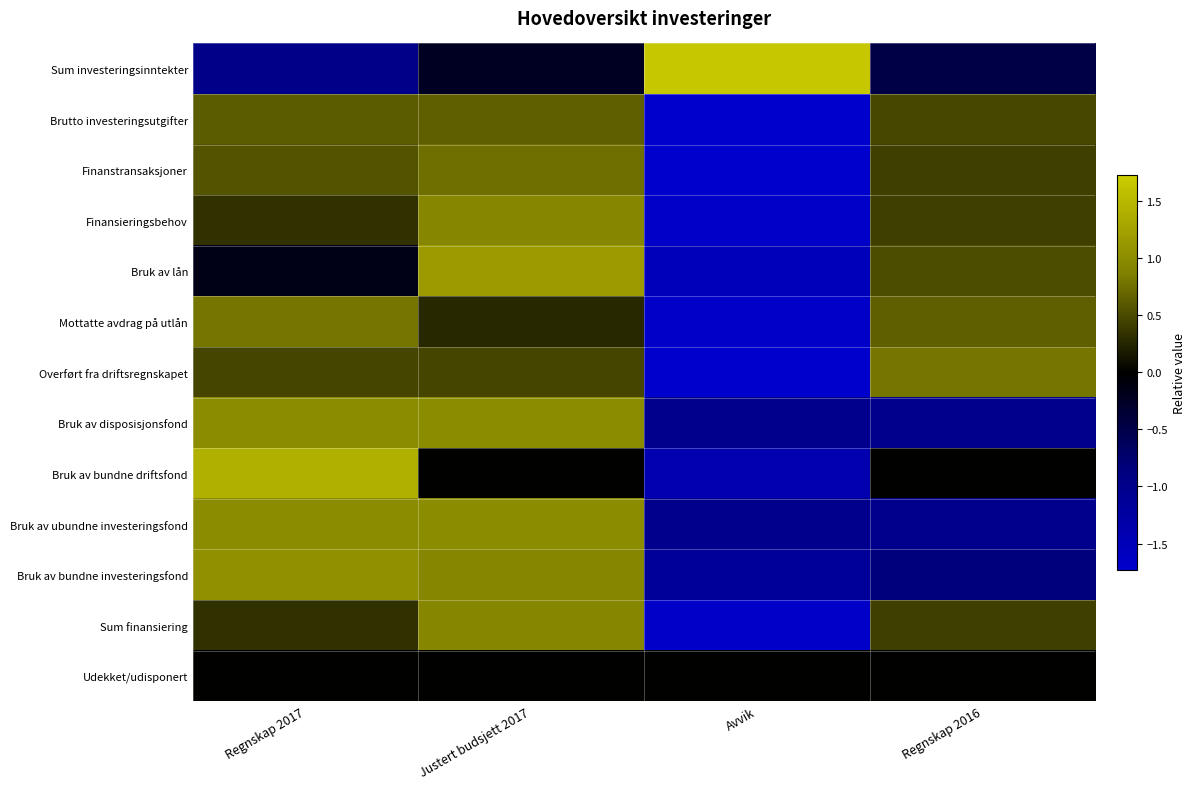

Reading right to left, what are all the values shown in this chart?

Sum investeringsinntekter: Regnskap 2016=-0.5	Avvik=1.7	Justert budsjett 2017=-0.2	Regnskap 2017=-1.0
Brutto investeringsutgifter: Regnskap 2016=0.5	Avvik=-1.7	Justert budsjett 2017=0.6	Regnskap 2017=0.6
Finanstransaksjoner: Regnskap 2016=0.4	Avvik=-1.7	Justert budsjett 2017=0.7	Regnskap 2017=0.6
Finansieringsbehov: Regnskap 2016=0.4	Avvik=-1.7	Justert budsjett 2017=0.9	Regnskap 2017=0.3
Bruk av lån: Regnskap 2016=0.5	Avvik=-1.5	Justert budsjett 2017=1.2	Regnskap 2017=-0.1
Mottatte avdrag på utlån: Regnskap 2016=0.6	Avvik=-1.7	Justert budsjett 2017=0.3	Regnskap 2017=0.8
Overført fra driftsregnskapet: Regnskap 2016=0.8	Avvik=-1.7	Justert budsjett 2017=0.5	Regnskap 2017=0.5
Bruk av disposisjonsfond: Regnskap 2016=-1.0	Avvik=-1.0	Justert budsjett 2017=1.0	Regnskap 2017=1.0
Bruk av bundne driftsfond: Regnskap 2016=0.0	Avvik=-1.4	Justert budsjett 2017=0.0	Regnskap 2017=1.4
Bruk av ubundne investeringsfond: Regnskap 2016=-1.0	Avvik=-1.0	Justert budsjett 2017=1.0	Regnskap 2017=1.0
Bruk av bundne investeringsfond: Regnskap 2016=-0.8	Avvik=-1.1	Justert budsjett 2017=0.9	Regnskap 2017=1.0
Sum finansiering: Regnskap 2016=0.4	Avvik=-1.7	Justert budsjett 2017=0.9	Regnskap 2017=0.3
Udekket/udisponert: Regnskap 2016=0.0	Avvik=0.0	Justert budsjett 2017=0.0	Regnskap 2017=0.0